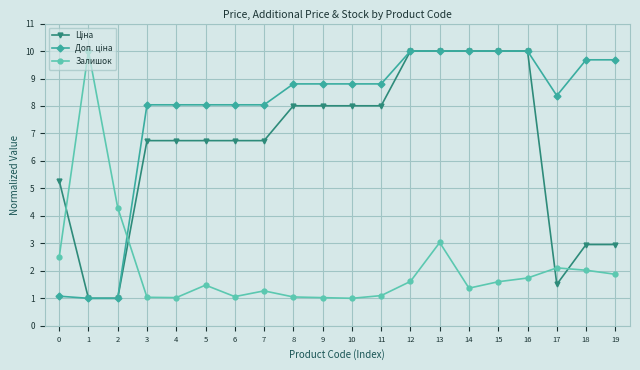

What is the spread (max minus min) of values at 3?

7.0